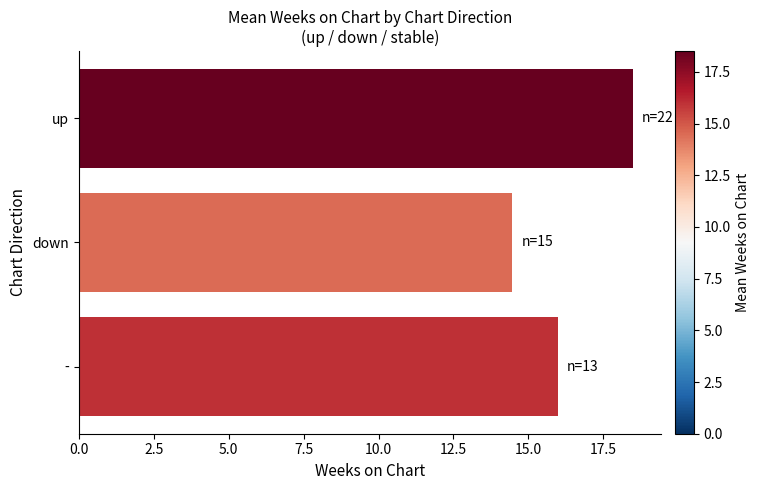

What is the change in value from up to -?

-2.5